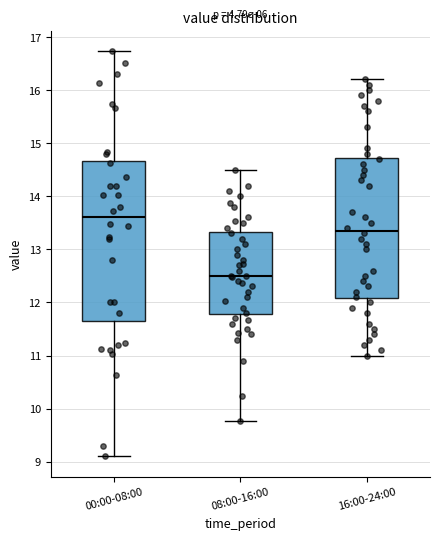

Which box has the lowest median line?

08:00-16:00